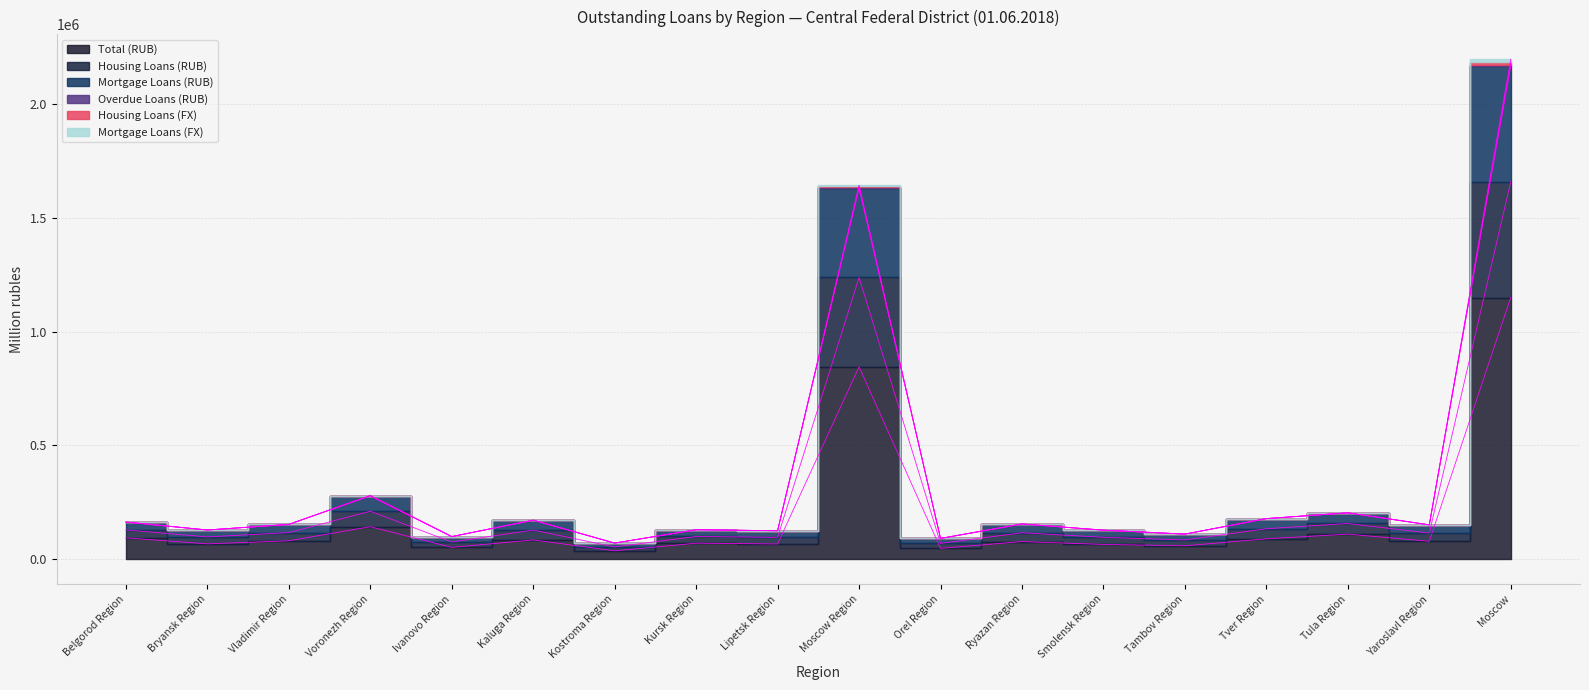

Is it true that Total (RUB) equals 67168 at Lipetsk Region?

True